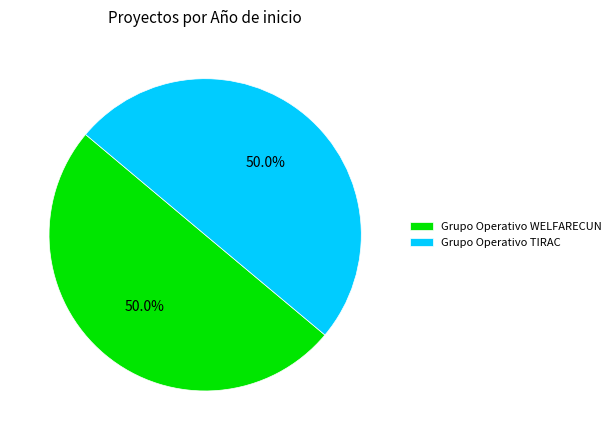

Count the number of slices in the pie.

2